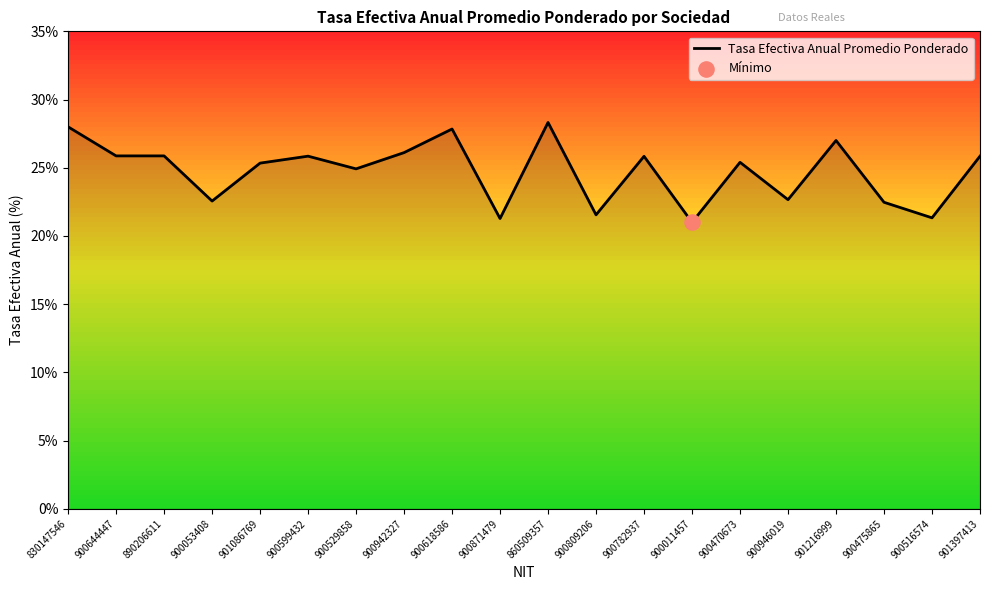

What is the change in value from 830147546 to 860509357?

+0.3